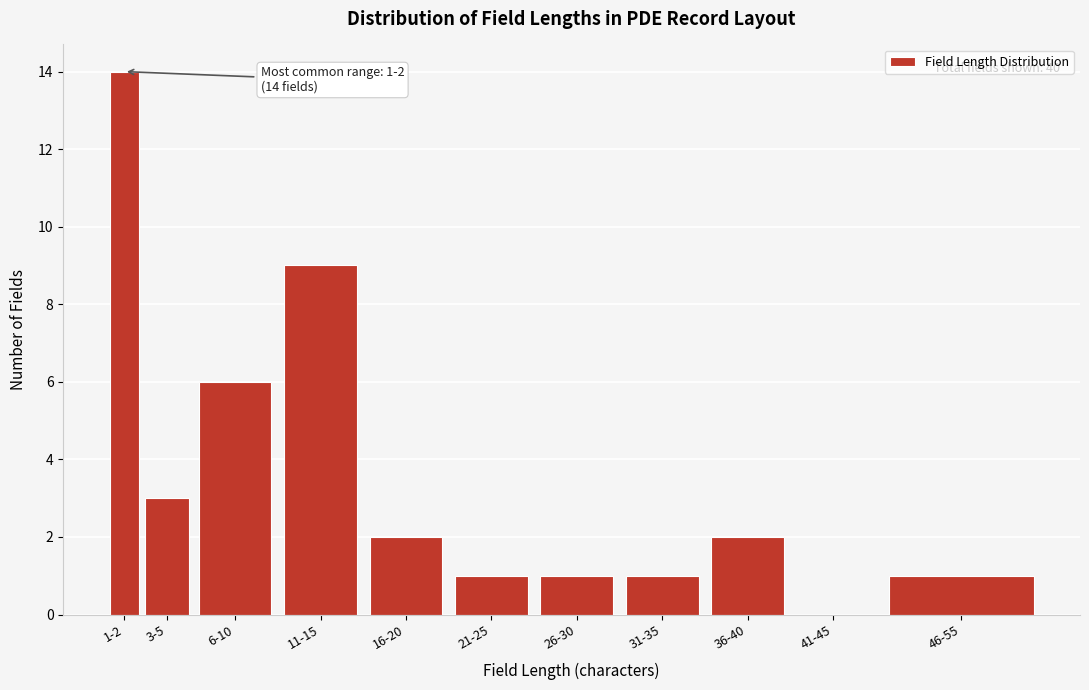

Reading right to left, list all the values displayed in this chart.

46-55=1	41-45=0	36-40=2	31-35=1	26-30=1	21-25=1	16-20=2	11-15=9	6-10=6	3-5=3	1-2=14